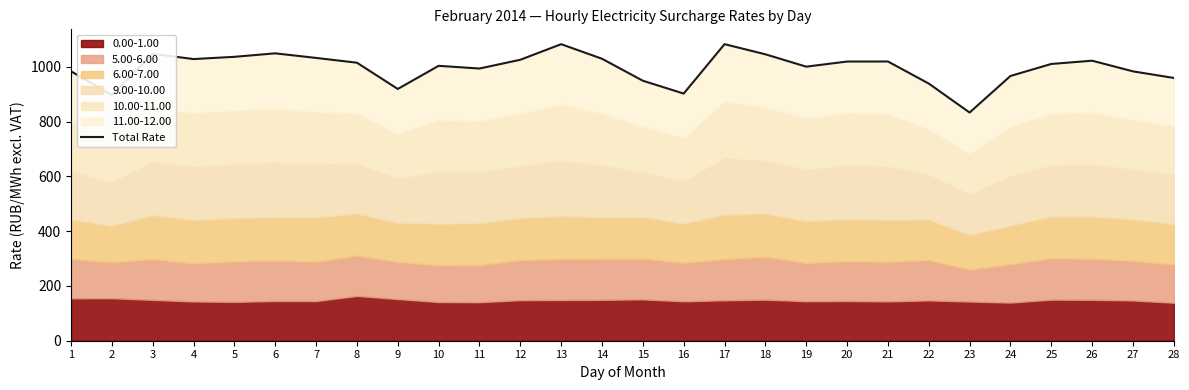

Is it true that the value at 18 is 1876.8?

False